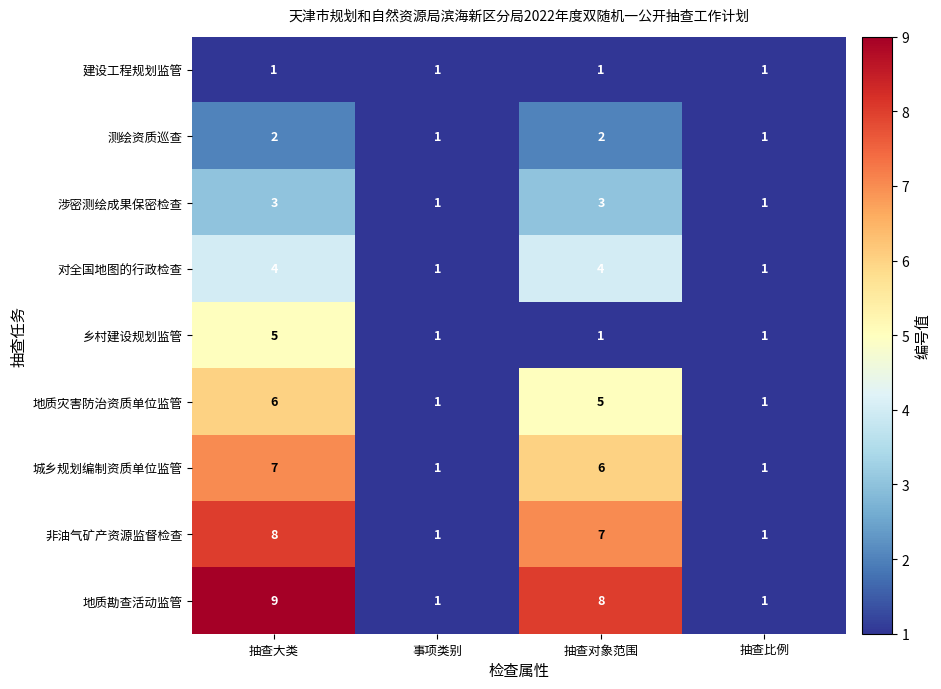

What is the difference between the 乡村建设规划监管 values at 抽查大类 and 抽查对象范围?

4